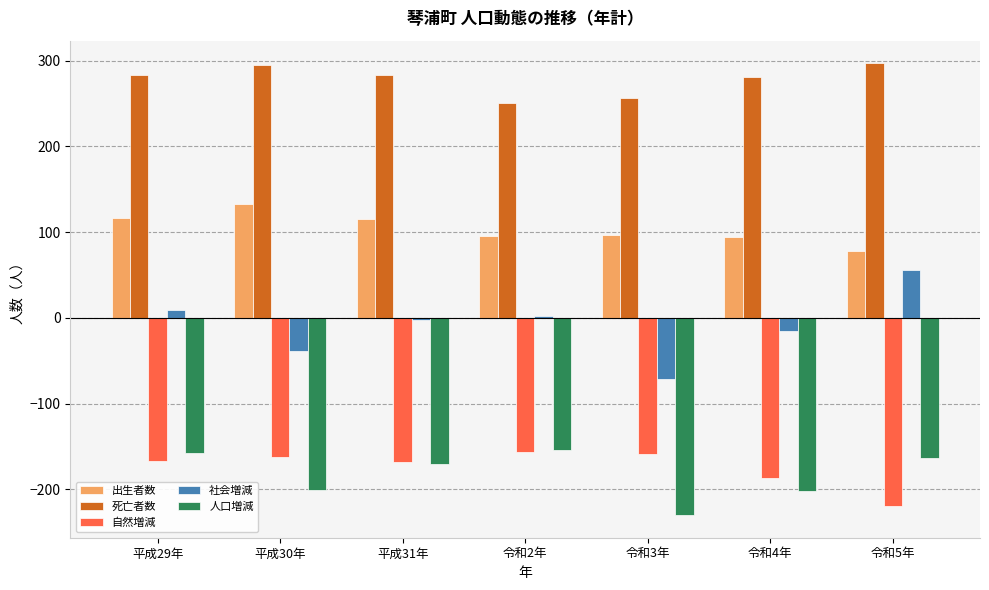

What is the average value of the 自然増減 series?

-174